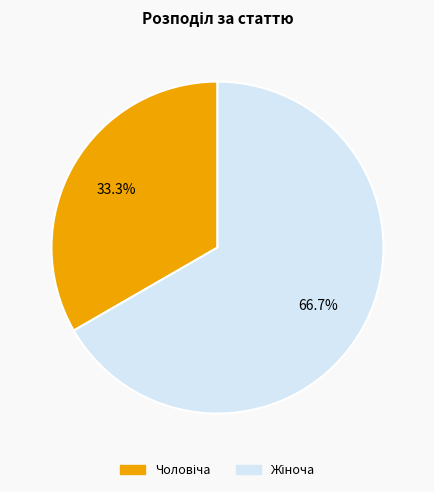

Is there any slice that represents more than half of the pie?

Yes